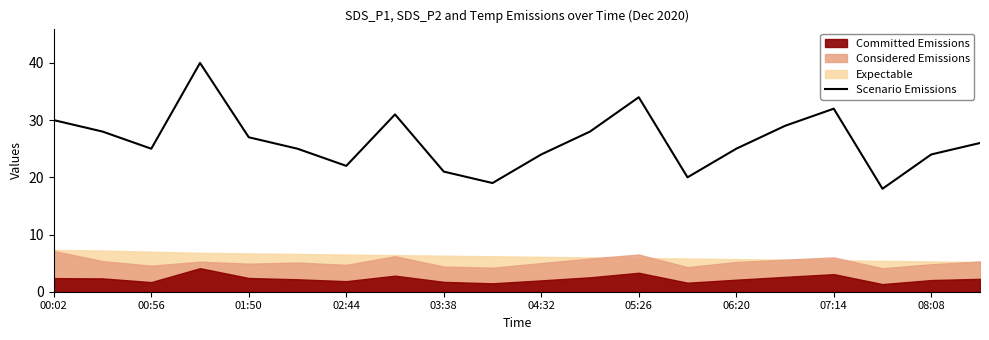

What is the maximum value for Scenario Emissions?

40